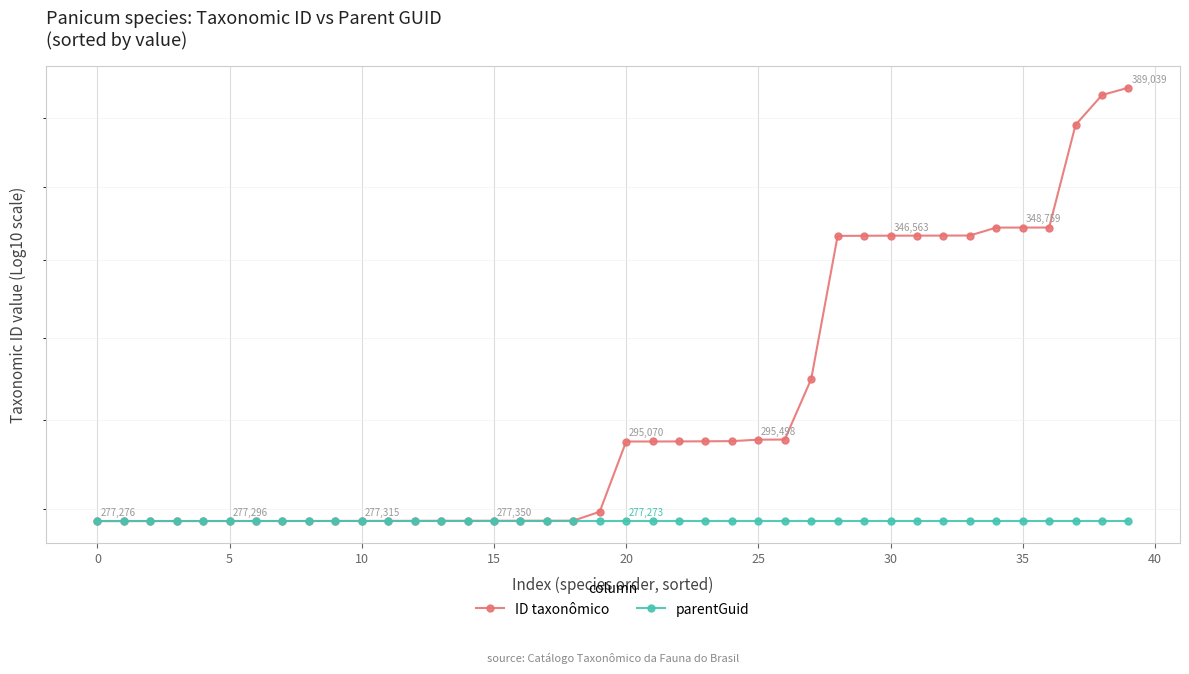

What is the label of the 16th point from the right?

24